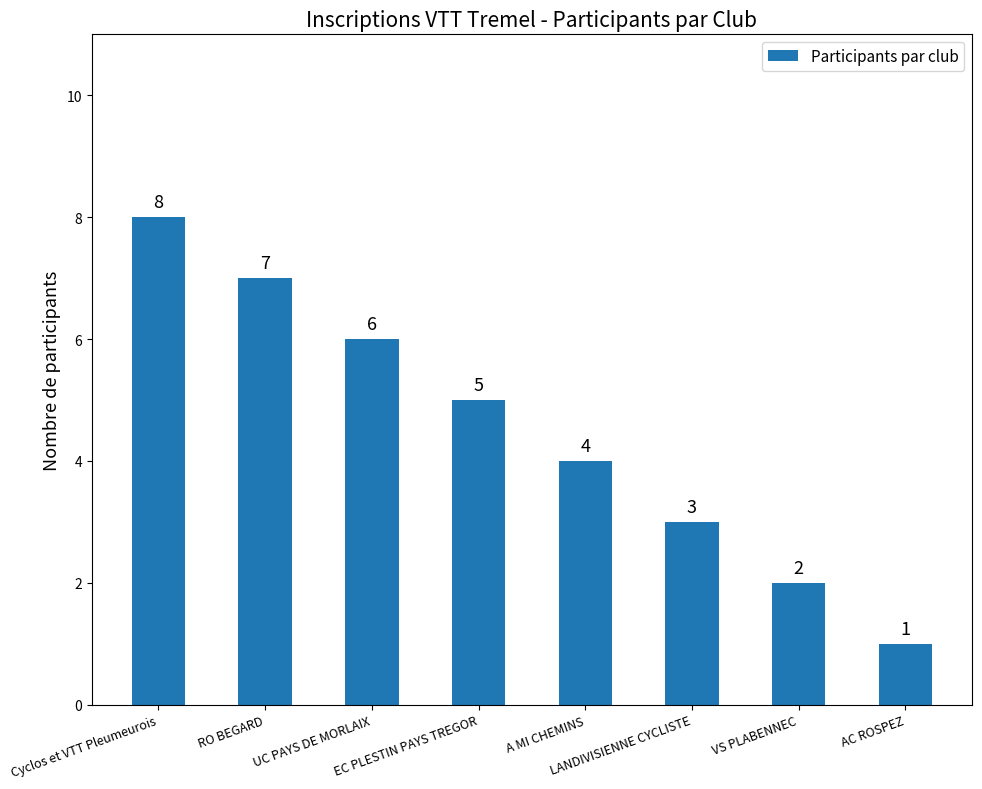

Rank the categories by value from lowest to highest.

AC ROSPEZ, VS PLABENNEC, LANDIVISIENNE CYCLISTE, A MI CHEMINS, EC PLESTIN PAYS TREGOR, UC PAYS DE MORLAIX, RO BEGARD, Cyclos et VTT Pleumeurois